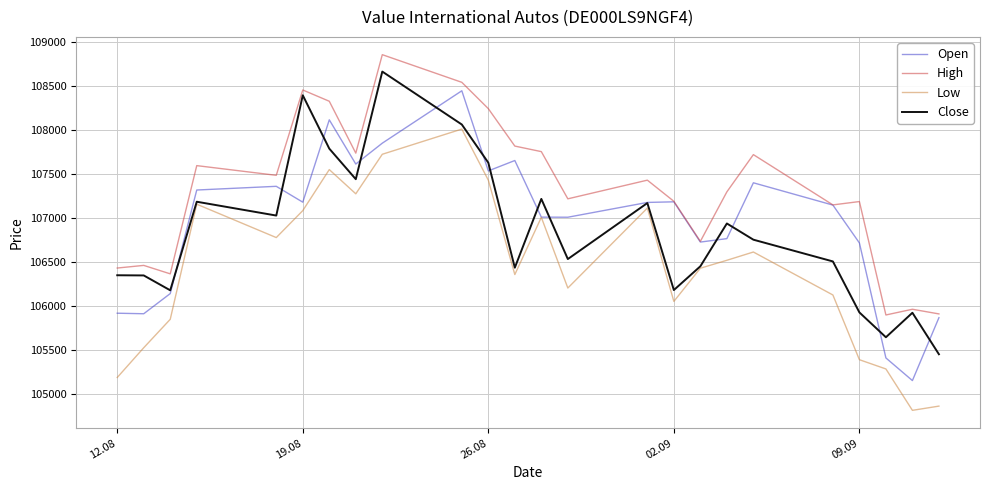

What is the greatest value displayed?

108851